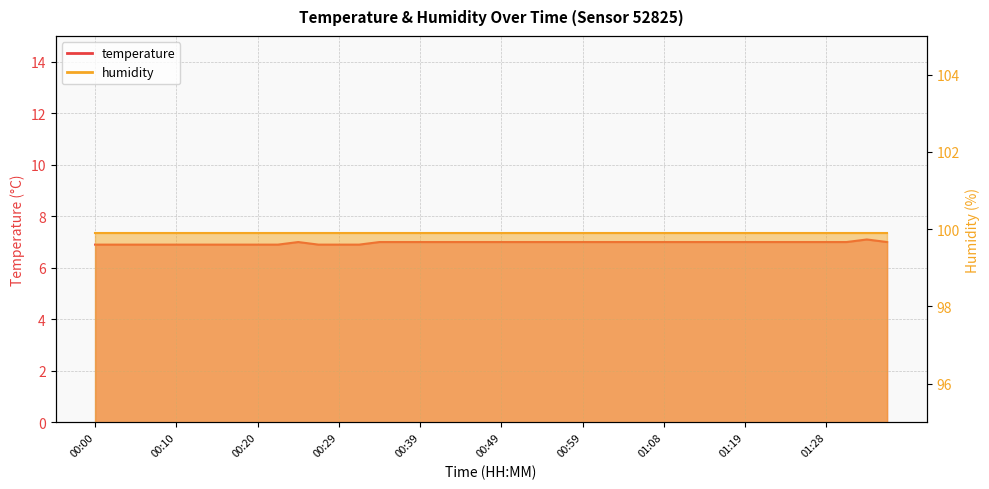

What is the value of the 4th point from the left?

6.9